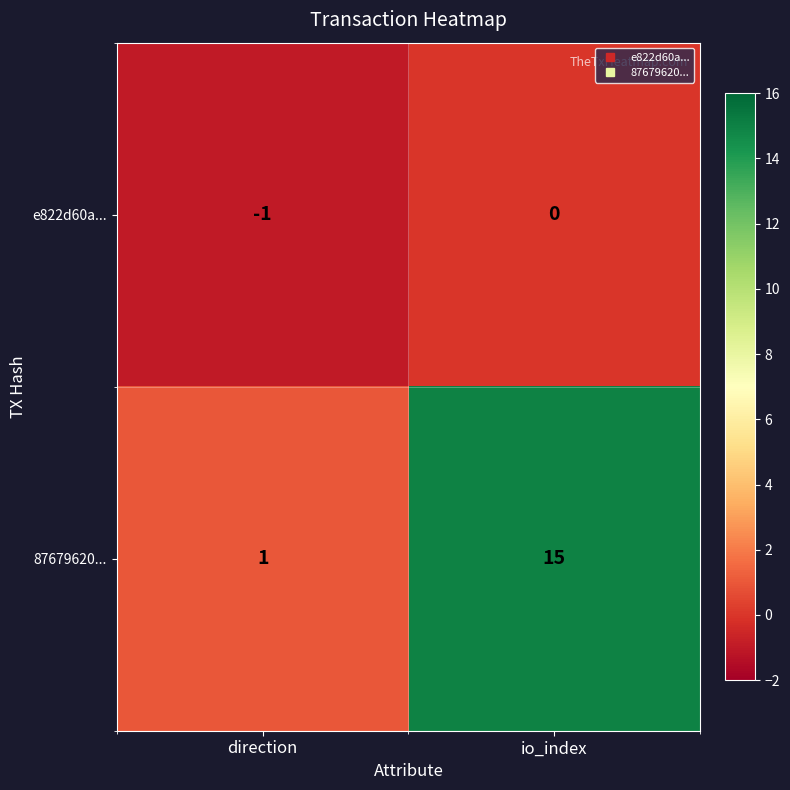

Which category has the lowest value across all series?

direction